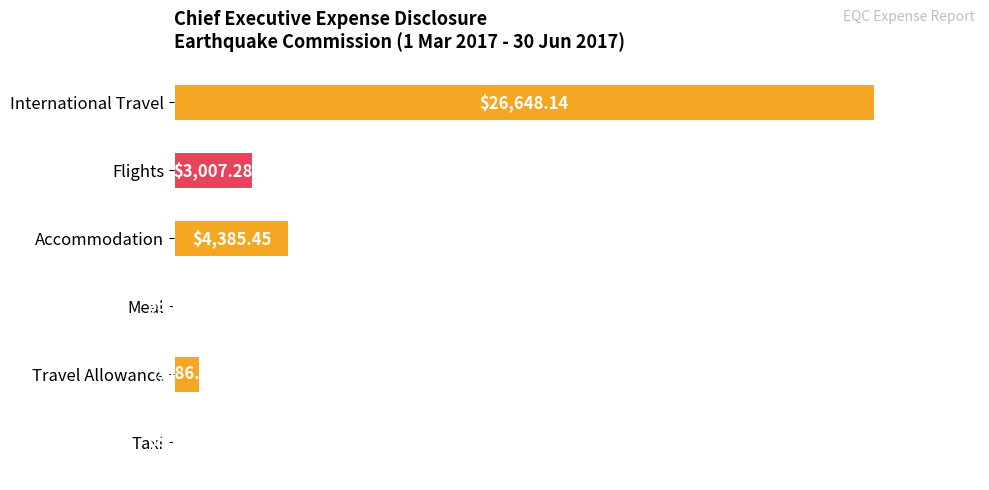

At which category does the chart reach its peak across all series?

International Travel